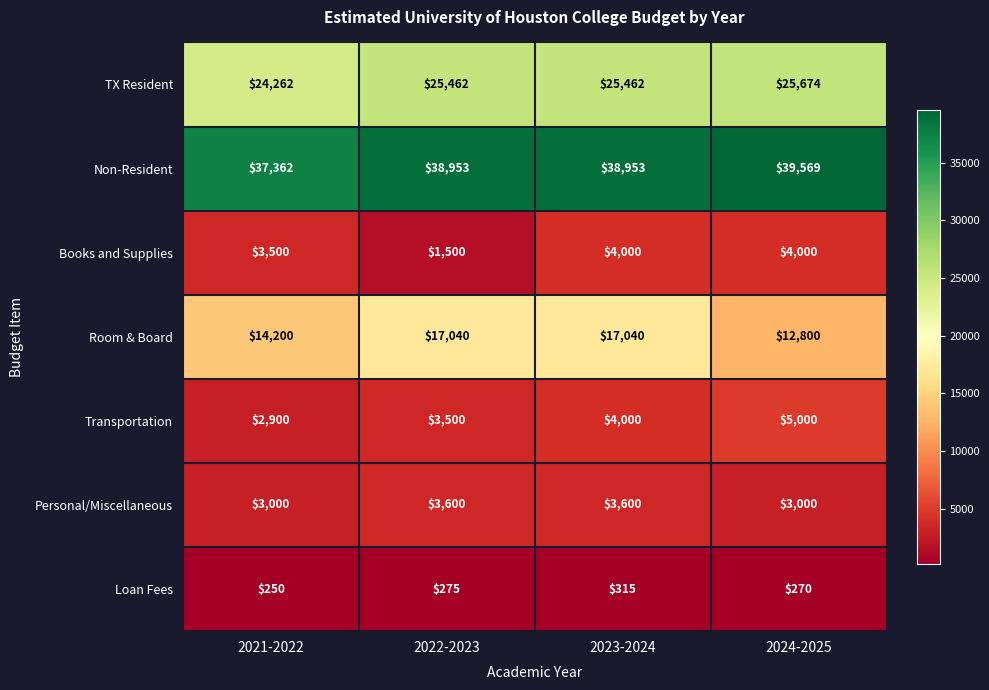

Count the TX Resident values in the range 25462 to 25674.

3